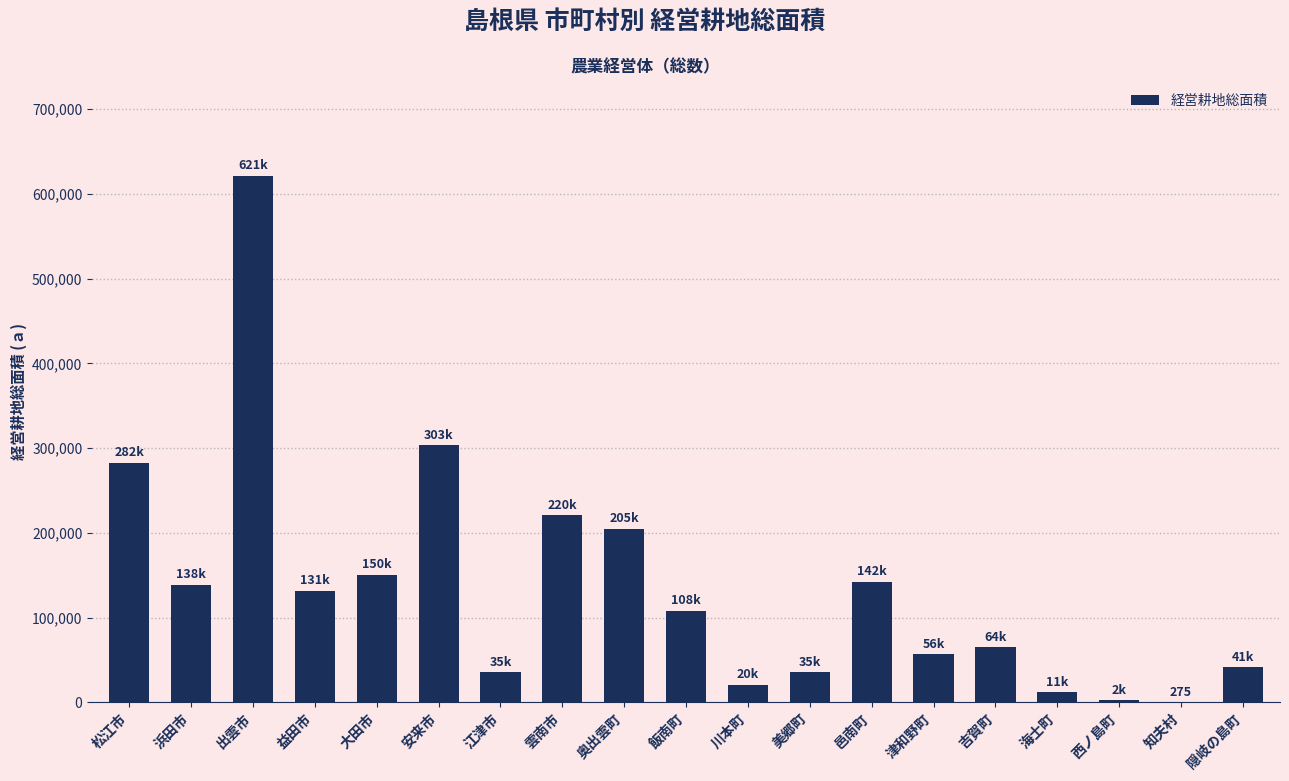

Are the bars horizontal?

No